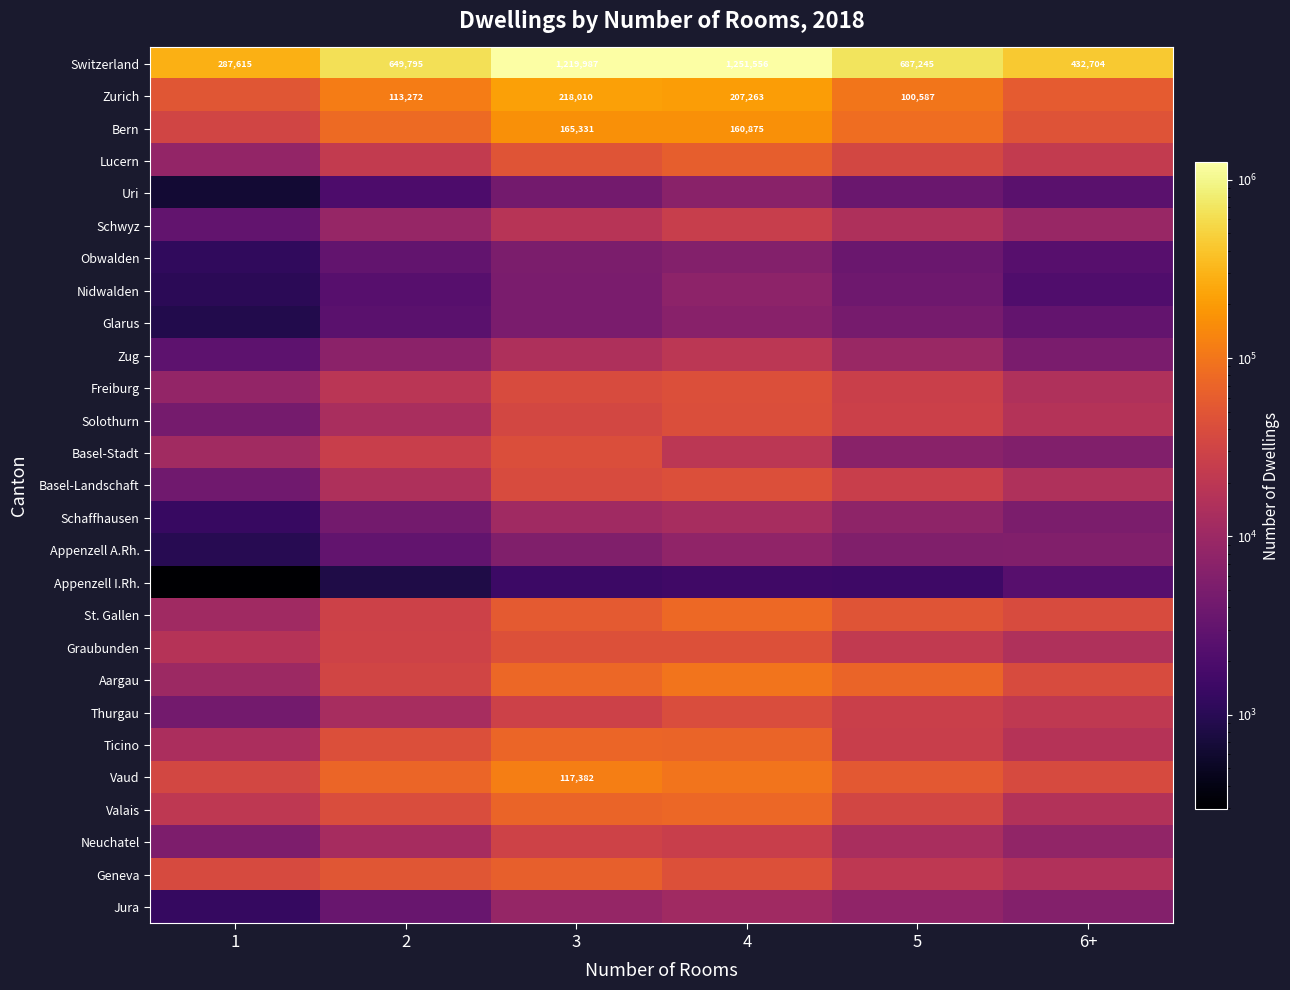

What is the difference between the second highest and second lowest values in the Switzerland series?

787283